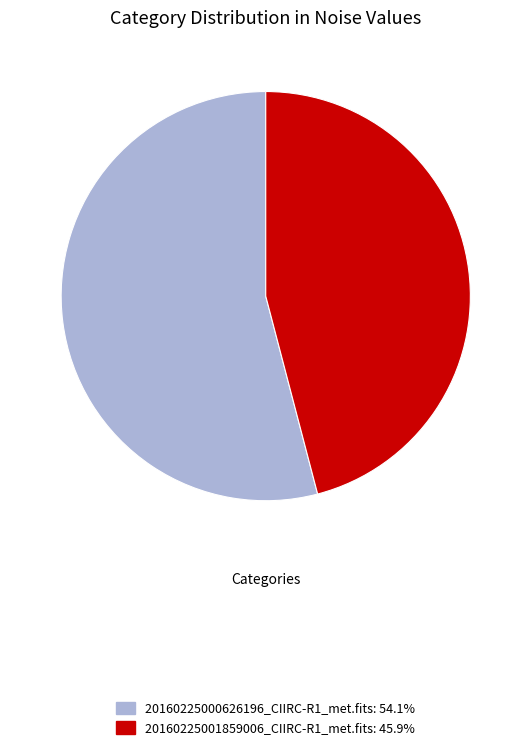

Is there a majority slice in this chart?

Yes